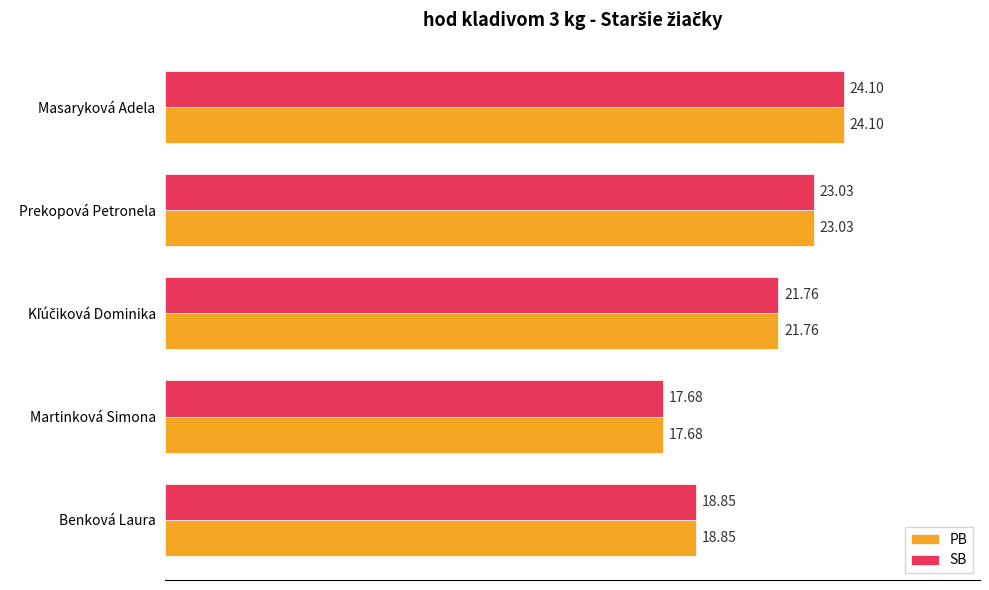

What is the average value of the PB series?

21.1